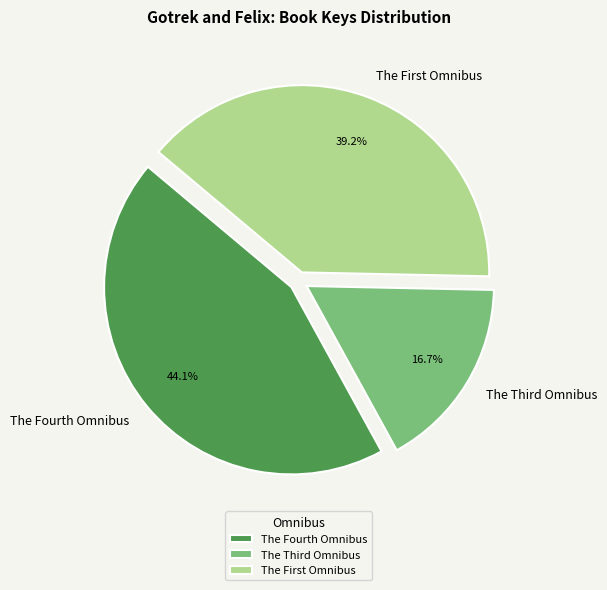

Rank the categories by value from lowest to highest.

The Third Omnibus, The First Omnibus, The Fourth Omnibus